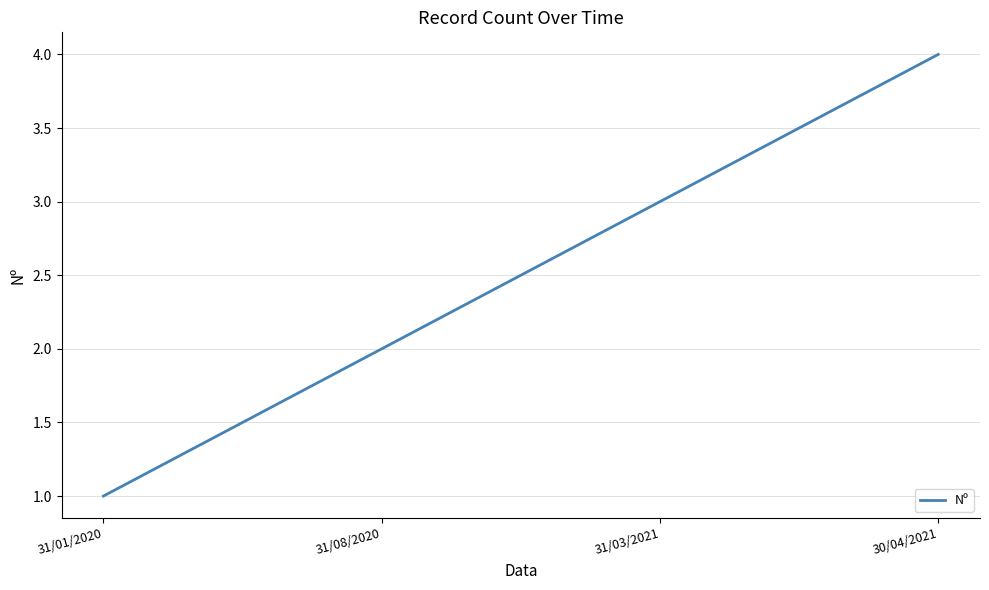

Is this an area chart (filled region under the line)?

No